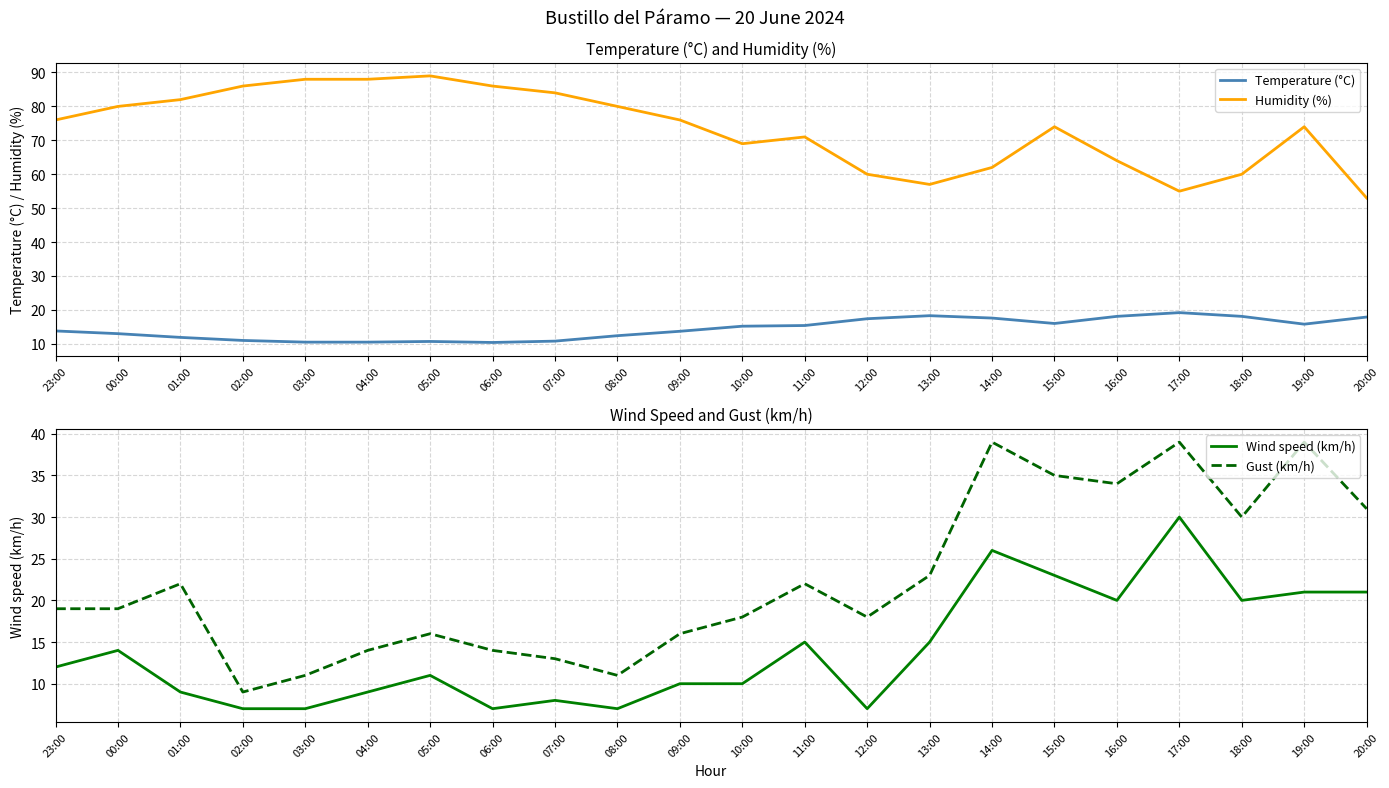

What is the difference between the Humidity (%) values at 12:00 and 07:00?

24.0